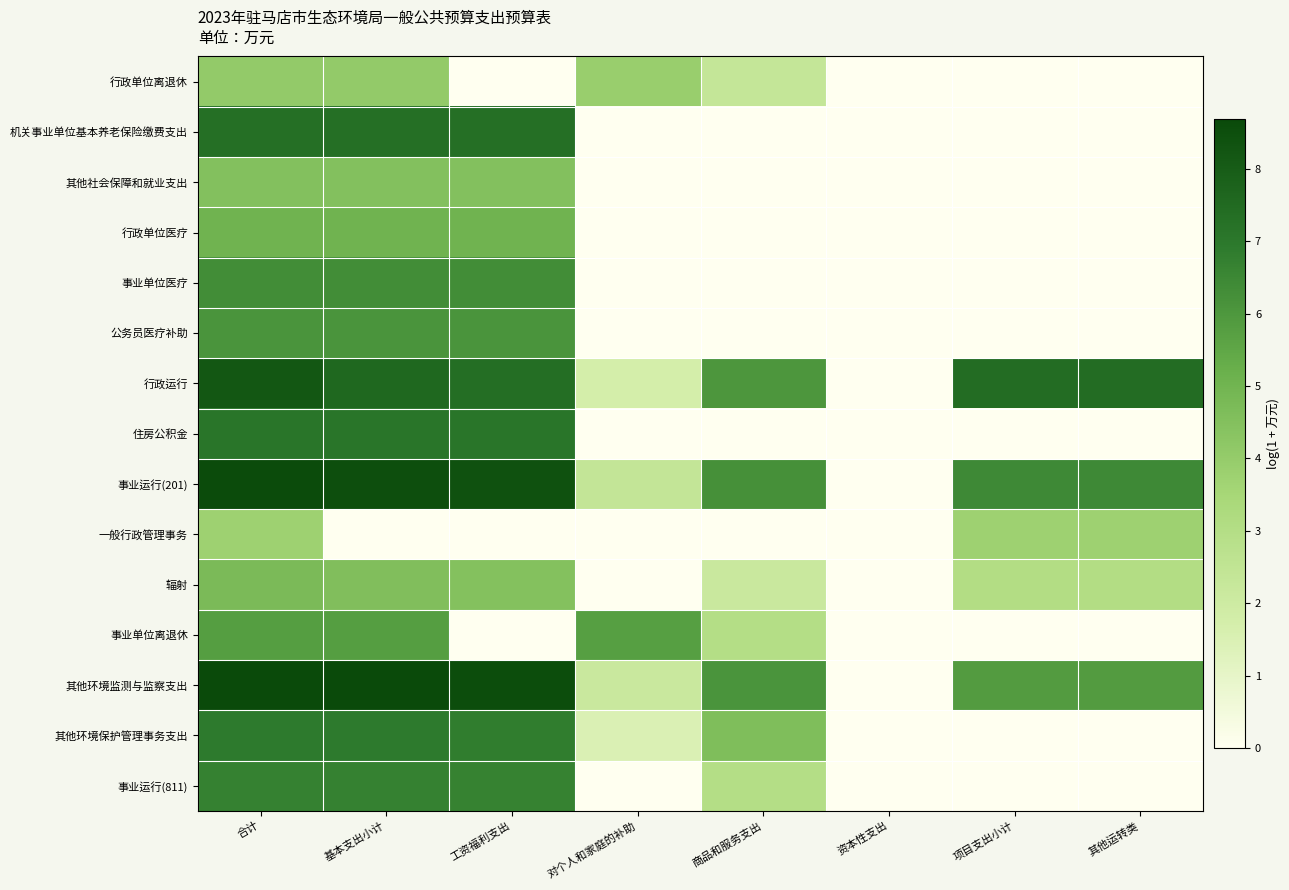

At which category does the chart reach its peak across all series?

合计